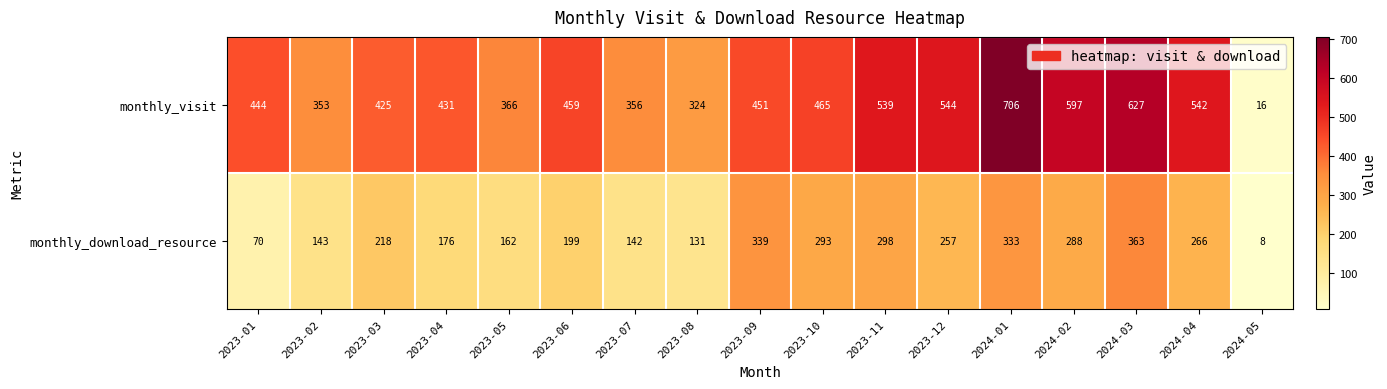

What is the difference between the second highest and second lowest values in the monthly_download_resource series?

269